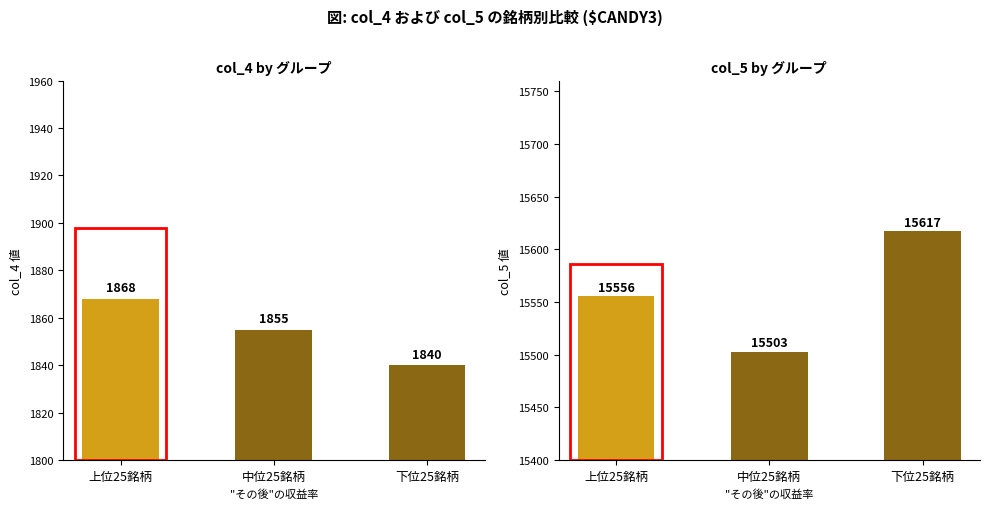

List the labels in order of col_5 (field5) value, smallest first.

中位25銘柄, 上位25銘柄, 下位25銘柄